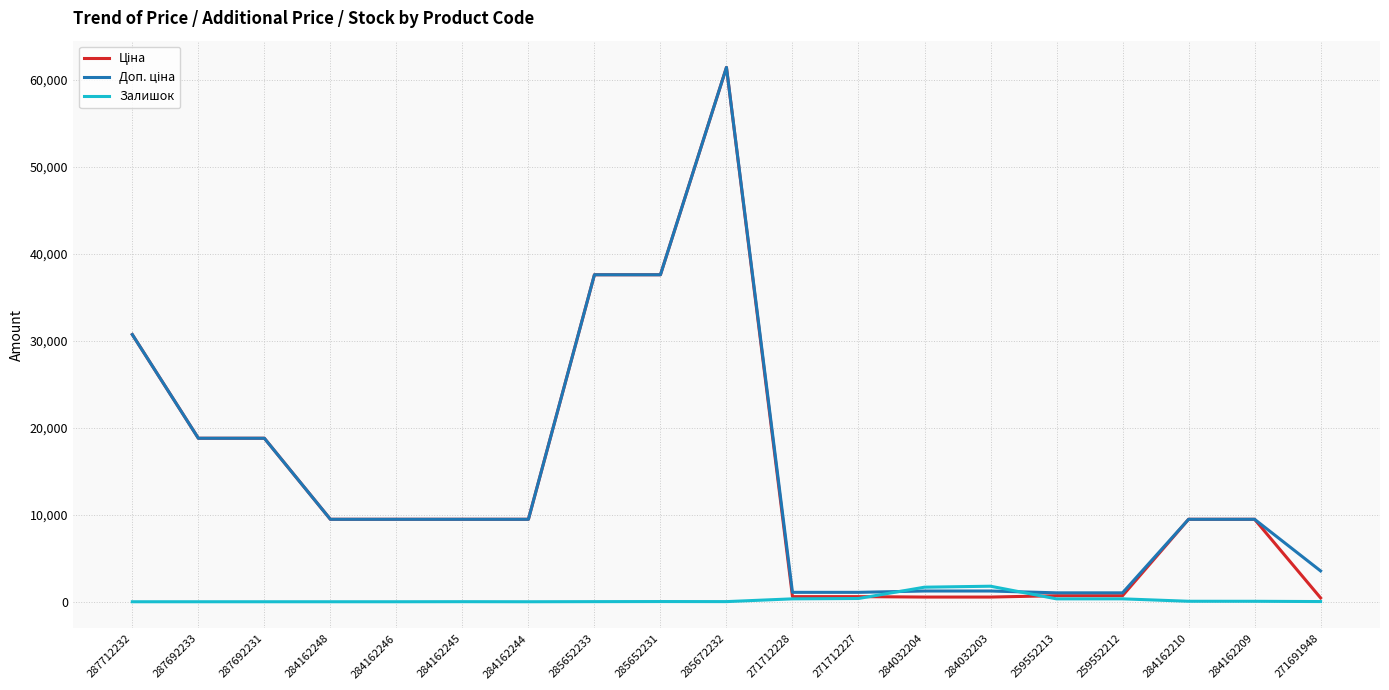

What is the total value across all series at 287712232?

61434.3